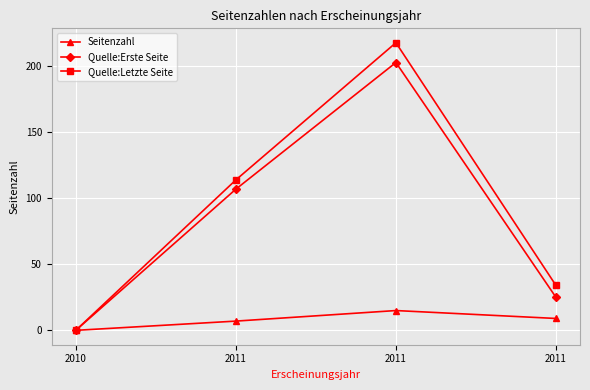

True or false: Seitenzahl and Quelle:Letzte Seite intersect in this chart.

False